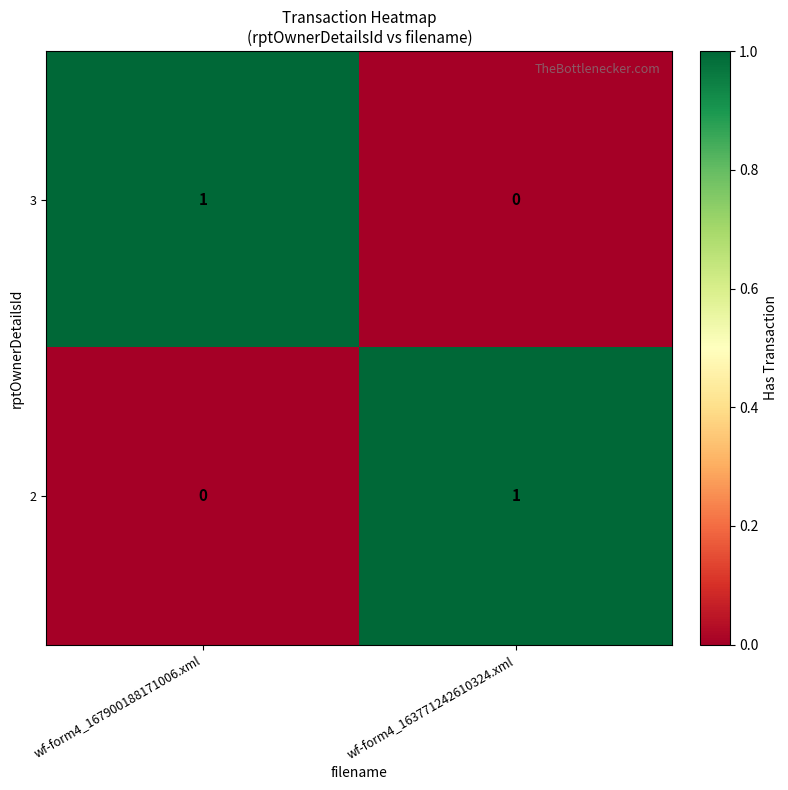

The value of 3 at wf-form4_167900188171006.xml is 1. True or false?

True